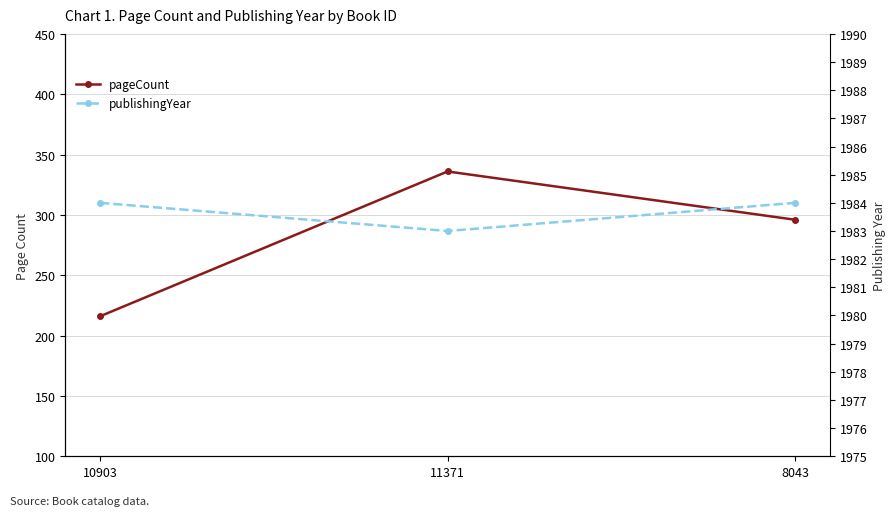

Is the value of pageCount at 11371 greater than the value of publishingYear at 8043?

No